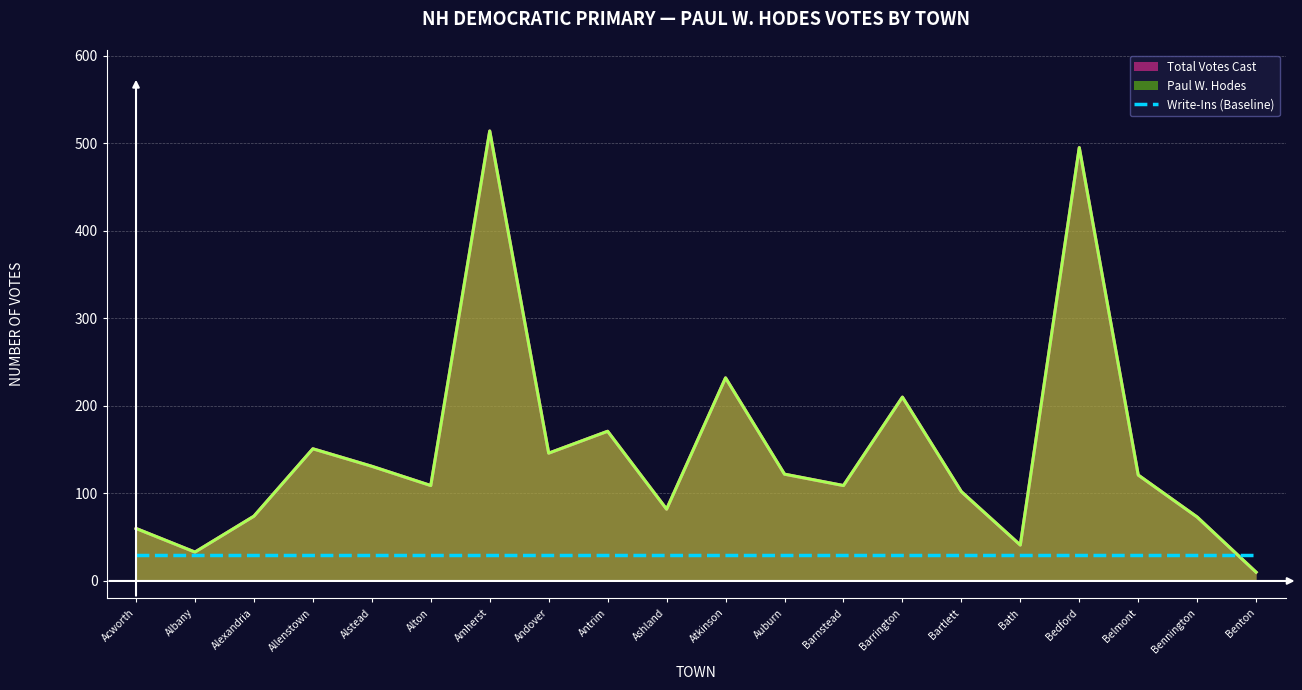

Where is Paul W. Hodes nearest to the value 262?

Atkinson